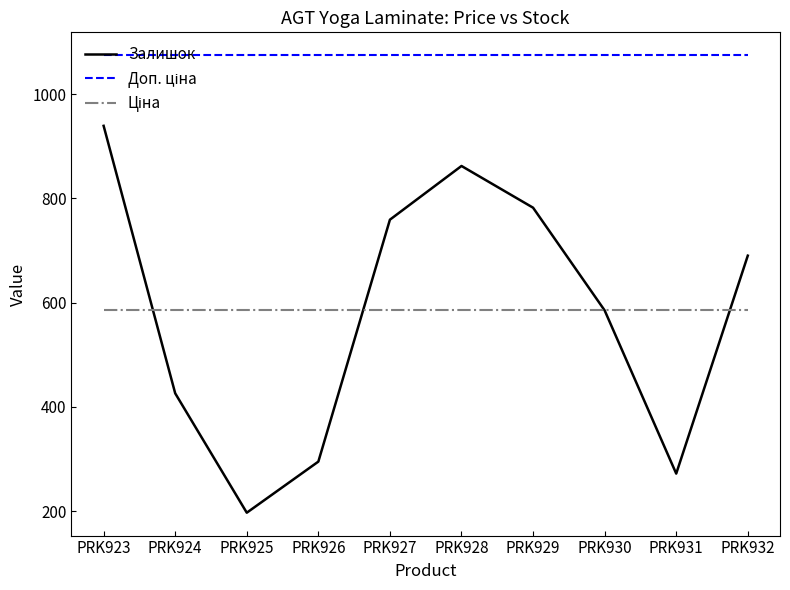

How many lines are shown in the chart?

3